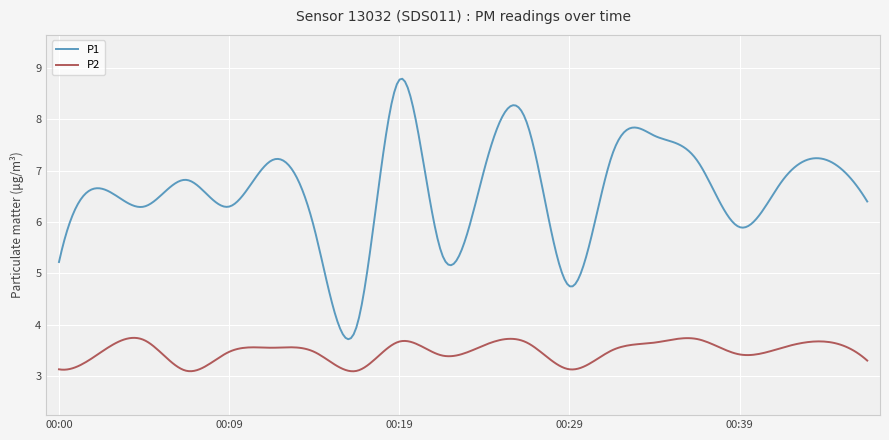

What is the difference between the maximum and minimum values in the P1 series?

5.1